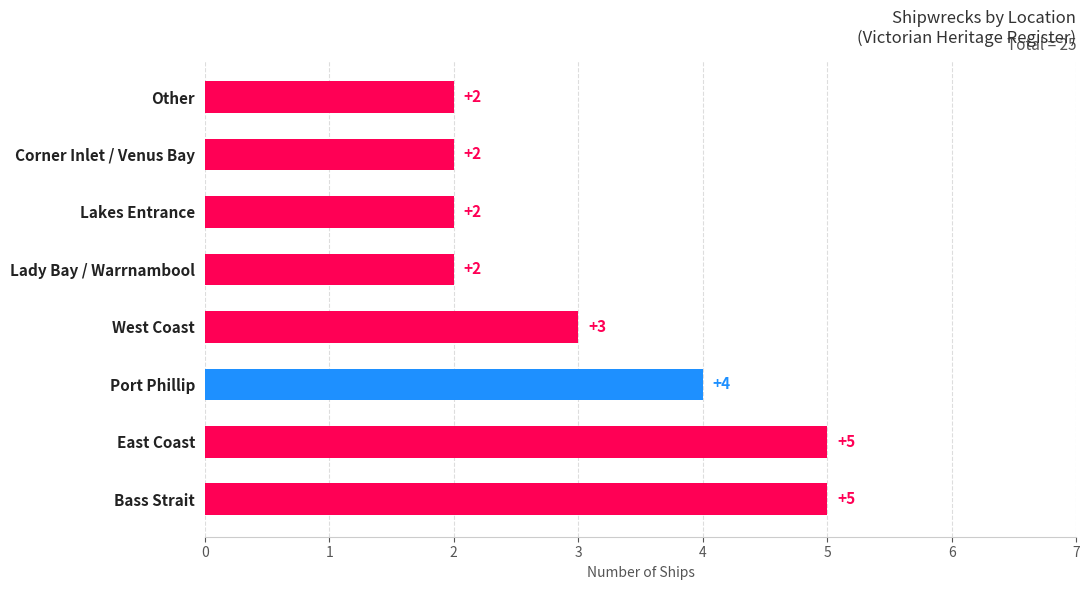

What is the sum of all values?

25